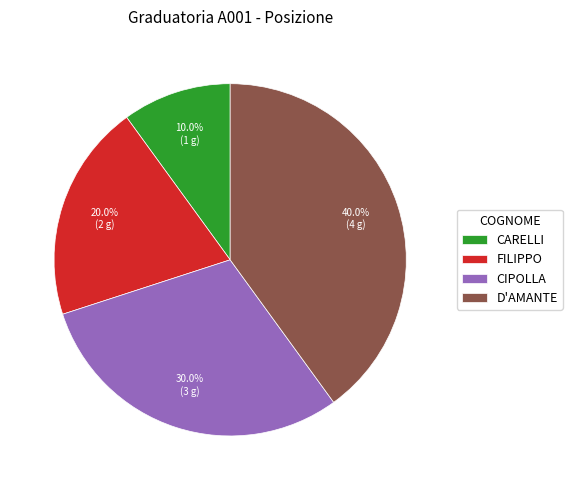

The D'AMANTE slice represents 40% of the pie. True or false?

True